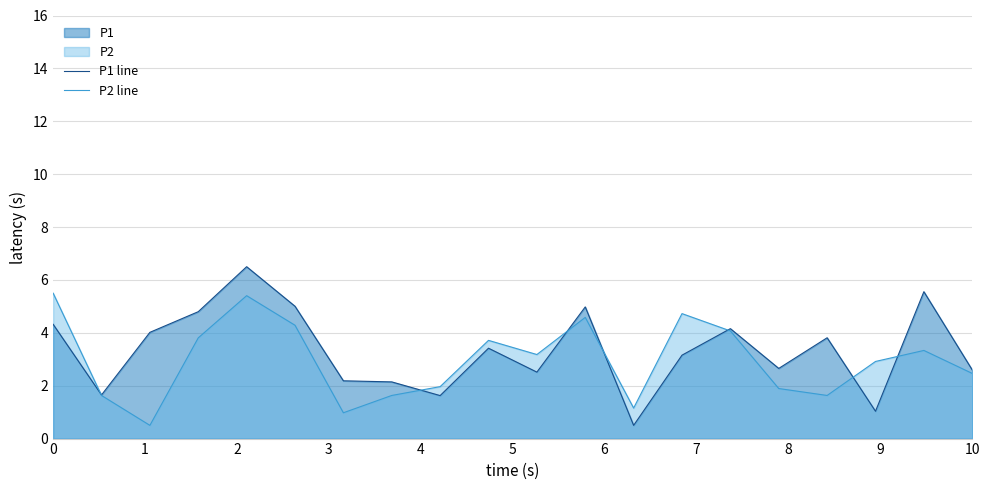

Is it true that P2 line equals 2.5 at 10?

True